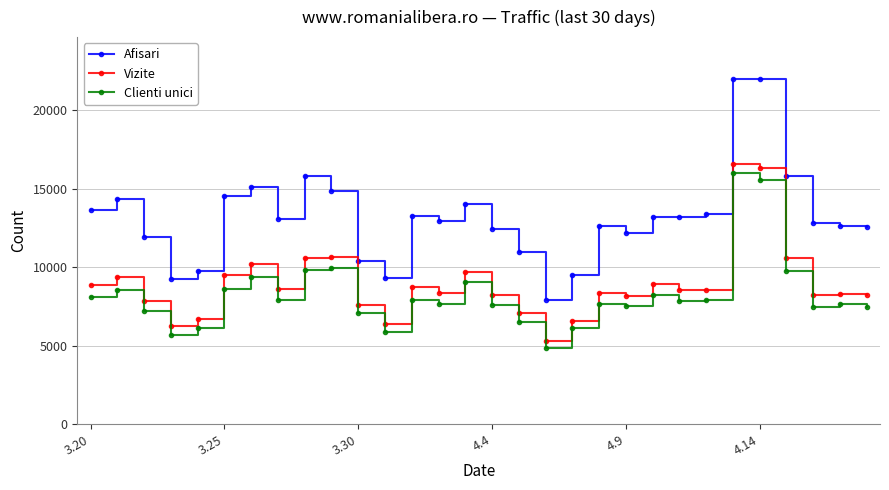

Which series has the largest total across all categories?

Afisari